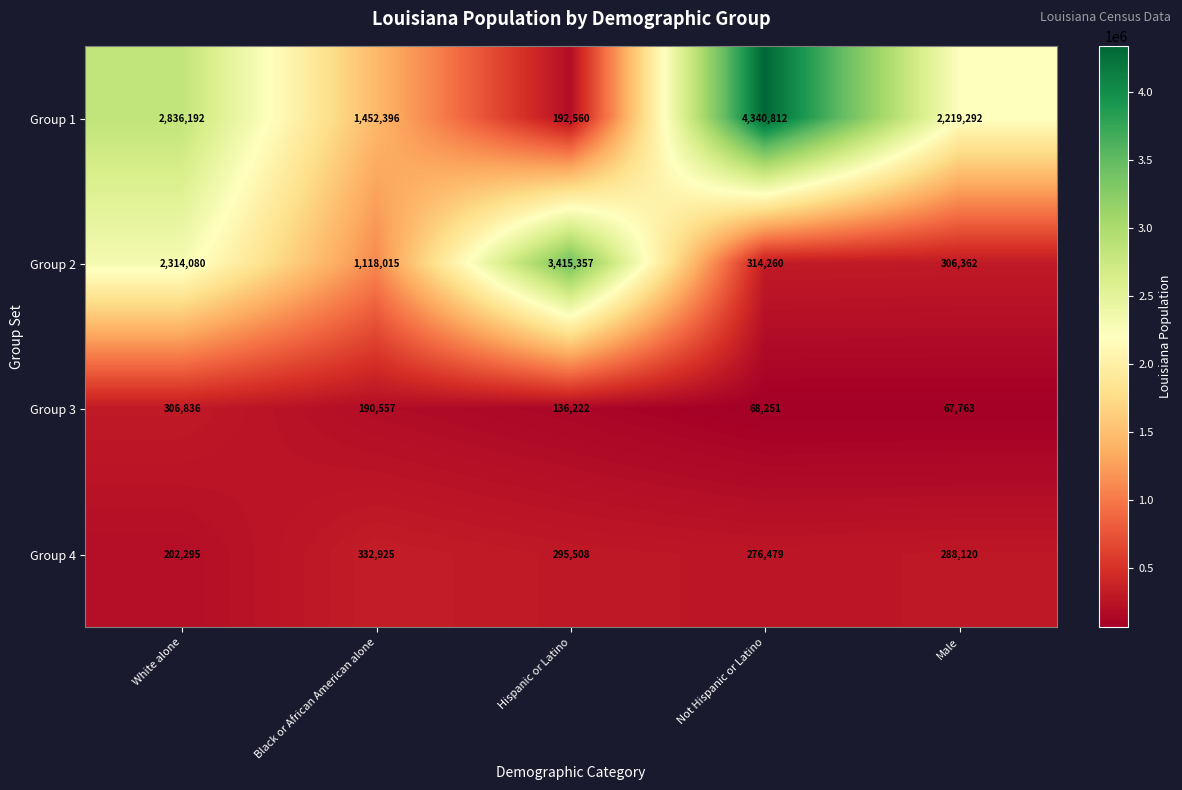

What is the difference between the Group 2 values at Black or African American alone and Hispanic or Latino?

2297342